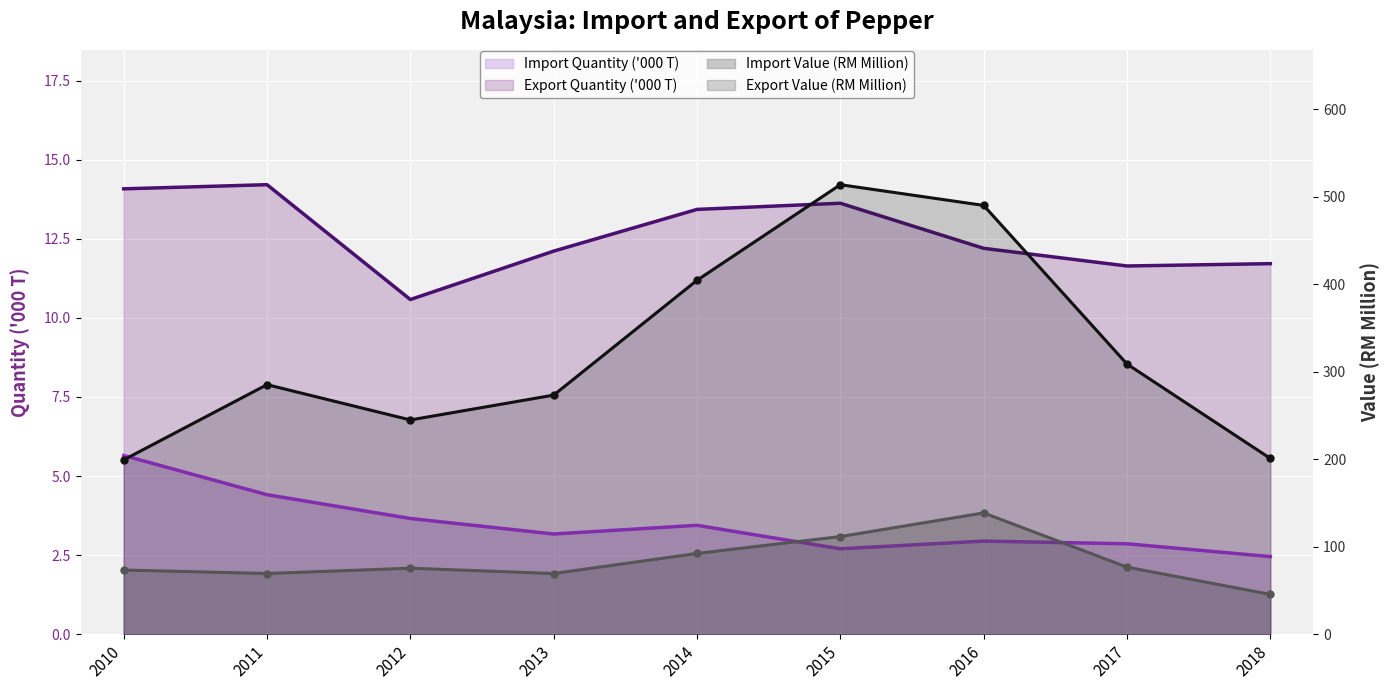

What is the lowest value of the Export Value (RM Million) series?

199.3